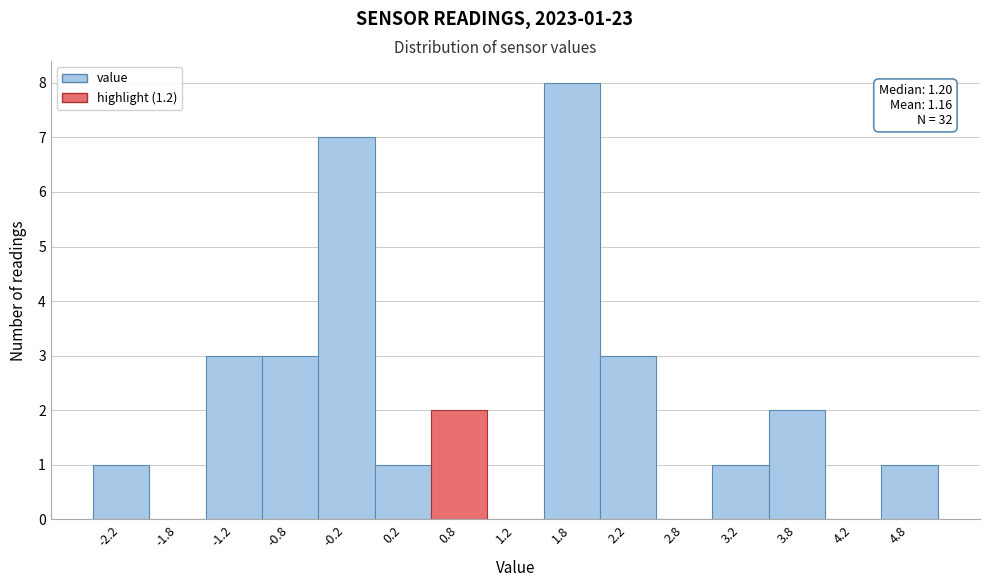

Reading right to left, transcribe all the data shown in this chart.

4.8=1	4.2=0	3.8=2	3.2=1	2.8=0	2.2=3	1.8=8	1.2=0	0.8=2	0.2=1	-0.2=7	-0.8=3	-1.2=3	-1.8=0	-2.2=1